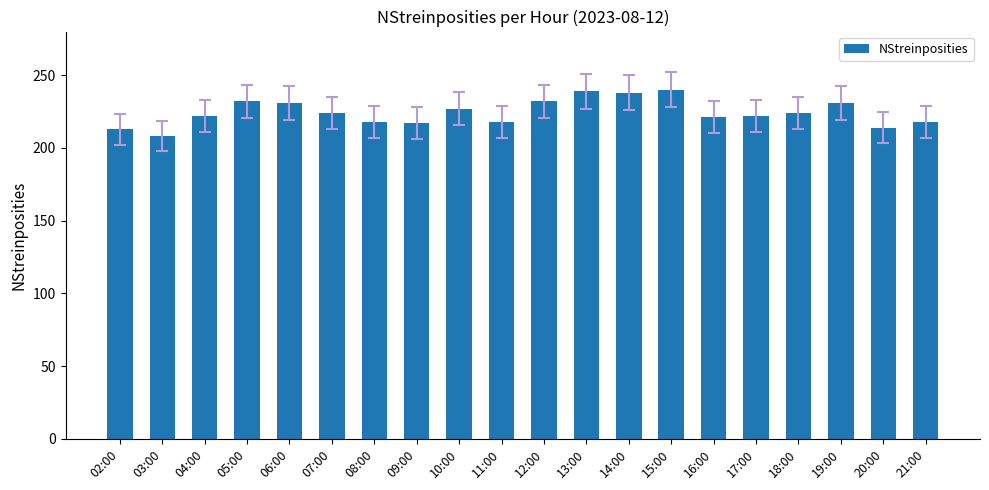

Are the bars grouped side by side (vs. stacked)?

No